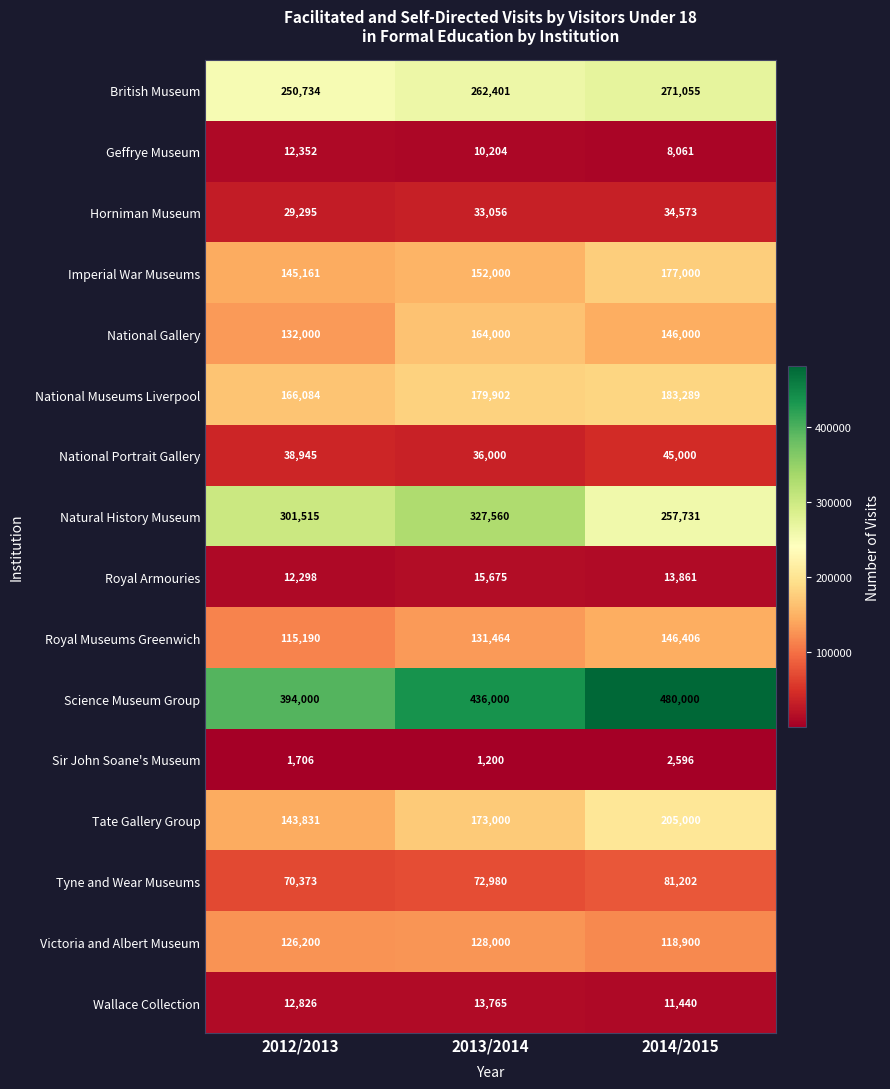

How many data points does each series have?

3